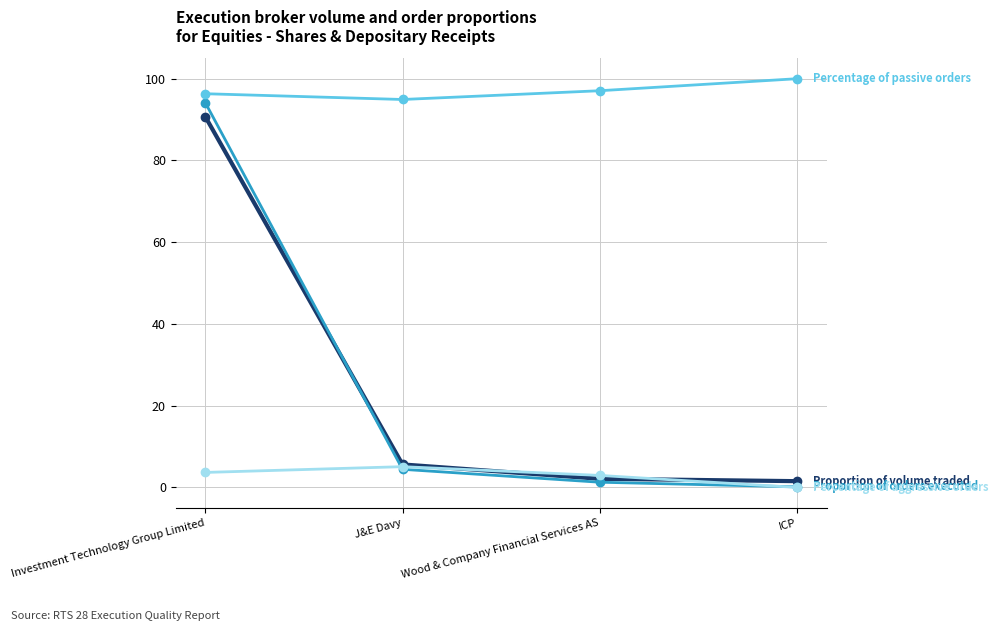

What is the difference between the highest and lowest values at J&E Davy?

90.5